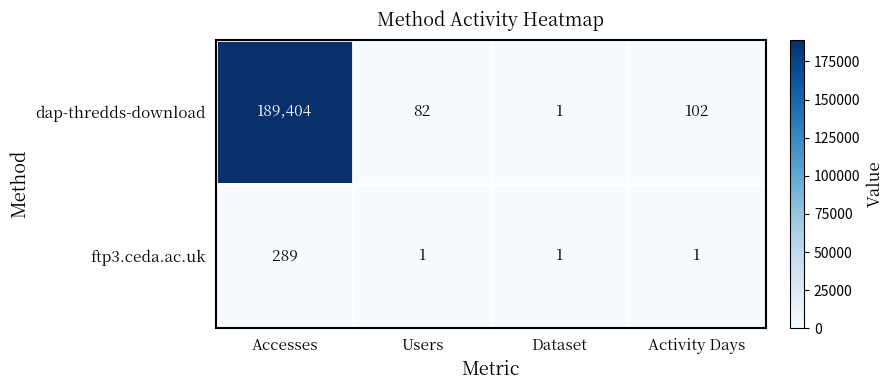

How many data points does each series have?

4